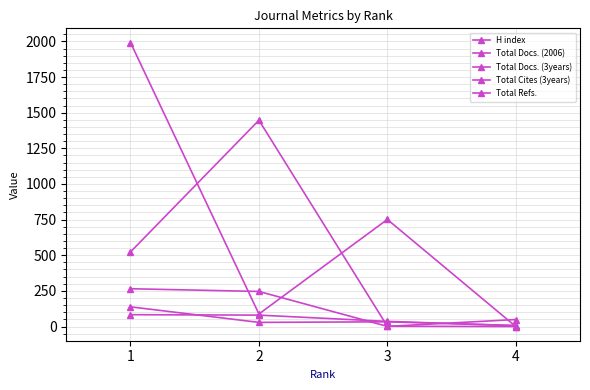

Where does the Total Docs. (2006) series first go above 80?

1